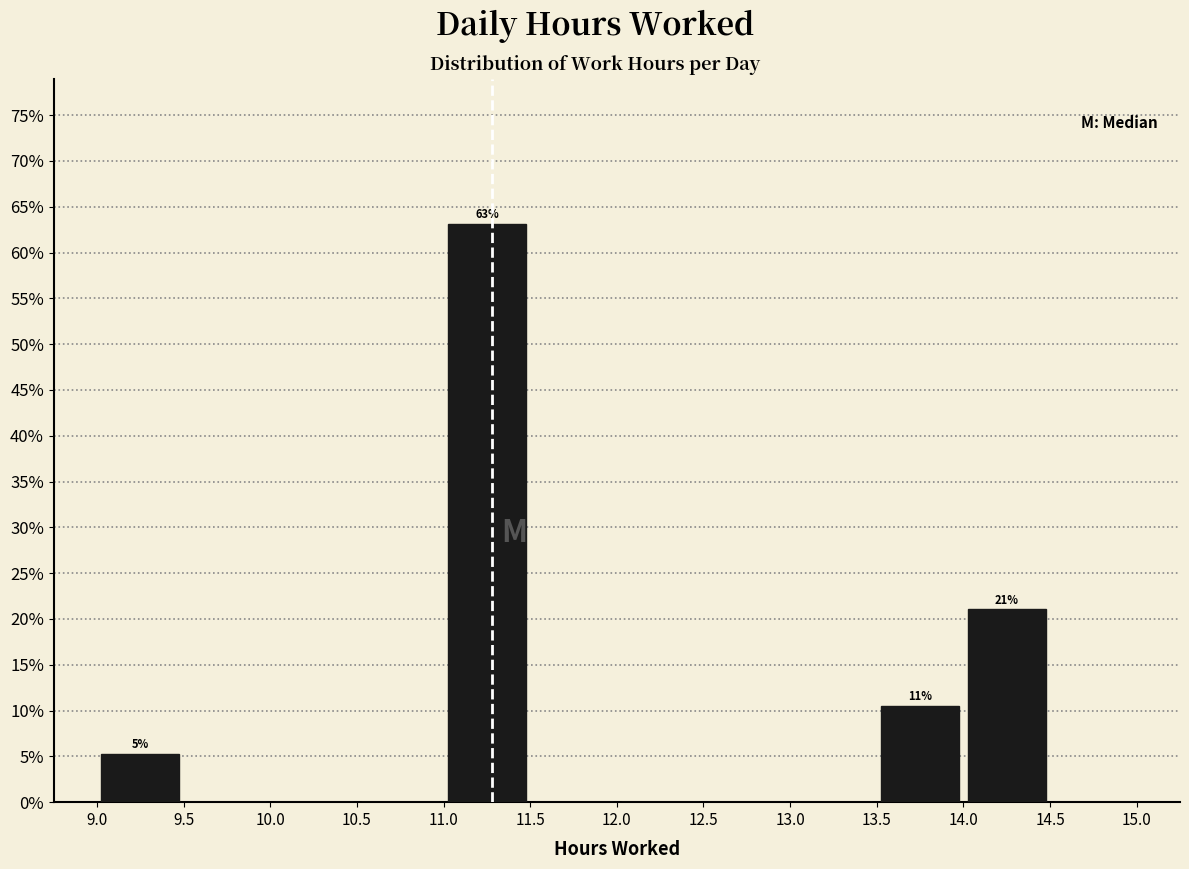

Over which range of the x-axis is the bar tallest?

11.0 to 11.5